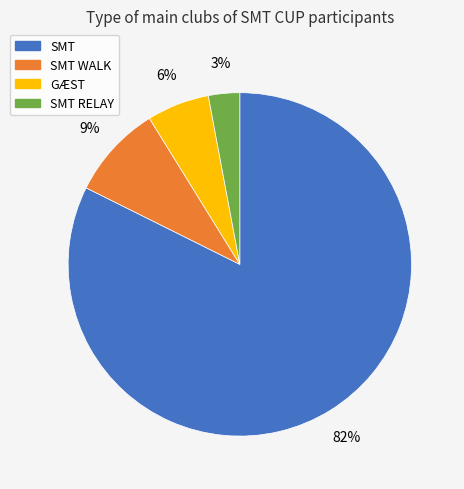

To the nearest percent, what is the difference between the largest and smallest slice percentages?

79%